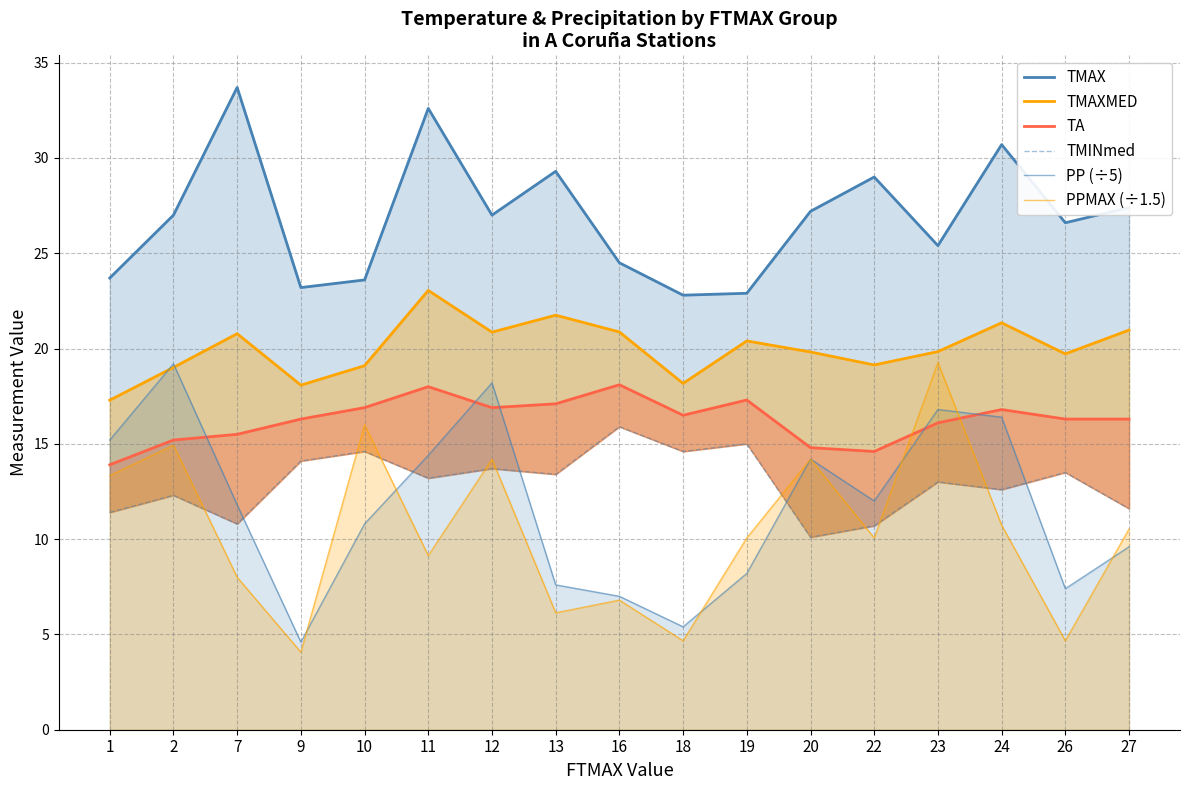

Which has a higher value, 27 or 2?

27